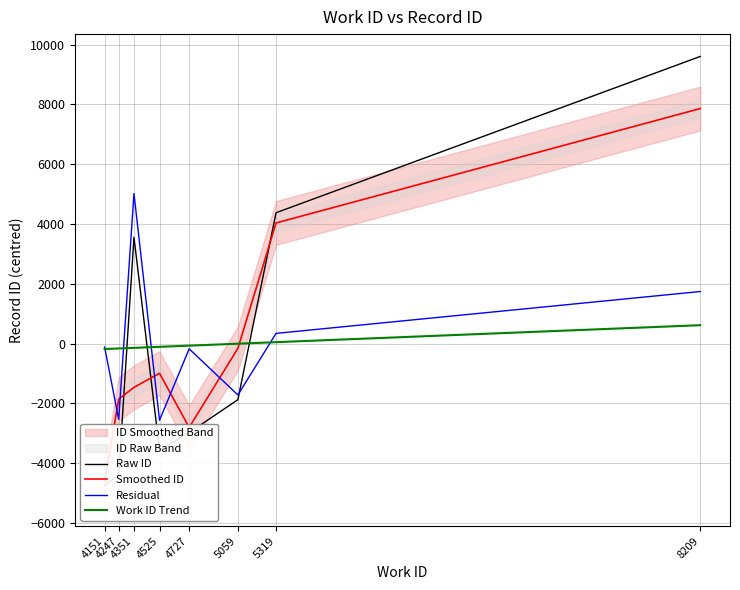

List the series in order of their peak value, lowest first.

Work ID Trend, Residual, Smoothed ID, Raw ID